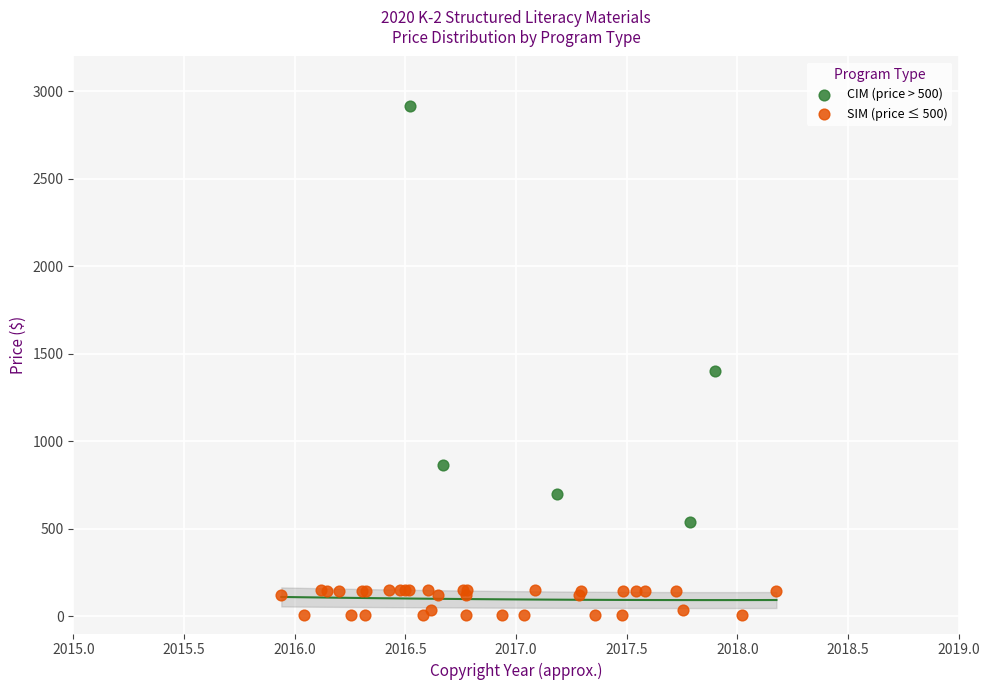

Which series has the widest spread of Y values?

CIM (price > 500)